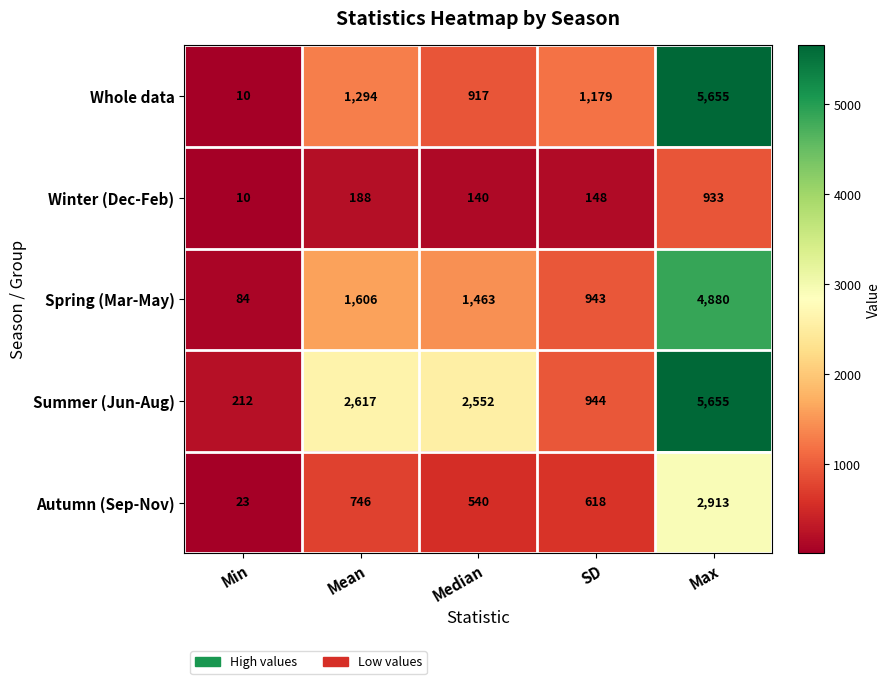

Count the number of data series in this chart.

5